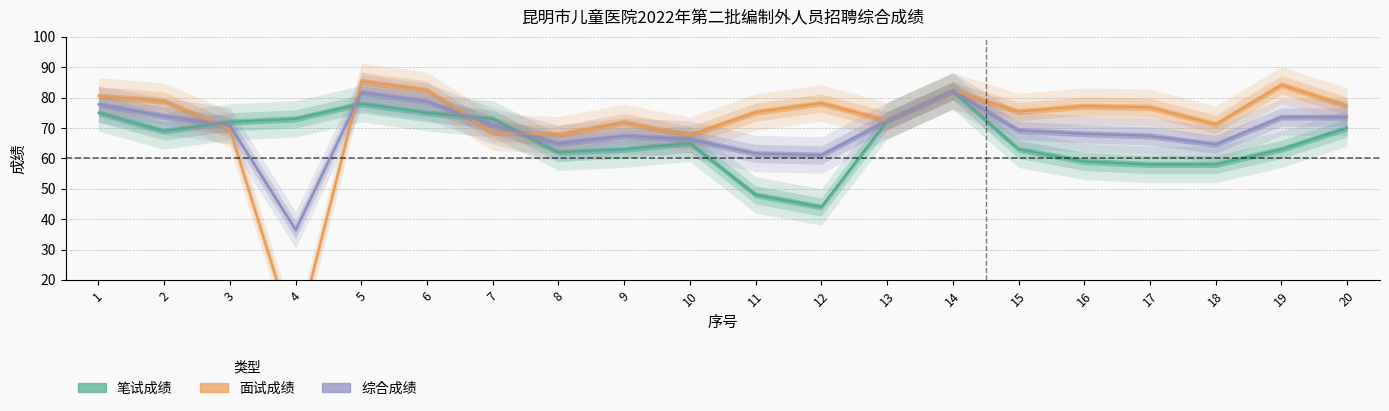

Reading left to right, what are all the values shown in this chart?

笔试成绩: 75.0	69.0	72.0	73.0	78.0	75.0	73.0	62.0	63.0	65.0	48.0	44.0	72.4	82.2	63.0	59.0	58.0	58.0	63.0	70.0
面试成绩: 80.6	78.8	69.6	0.0	85.4	82.4	68.6	67.8	71.8	67.6	75.2	78.2	72.4	82.2	75.4	77.2	76.8	71.2	84.2	77.2
综合成绩: 77.8	73.9	70.8	36.5	81.7	78.7	70.8	64.9	67.4	66.3	61.6	61.1	72.4	82.2	69.2	68.1	67.4	64.6	73.6	73.6